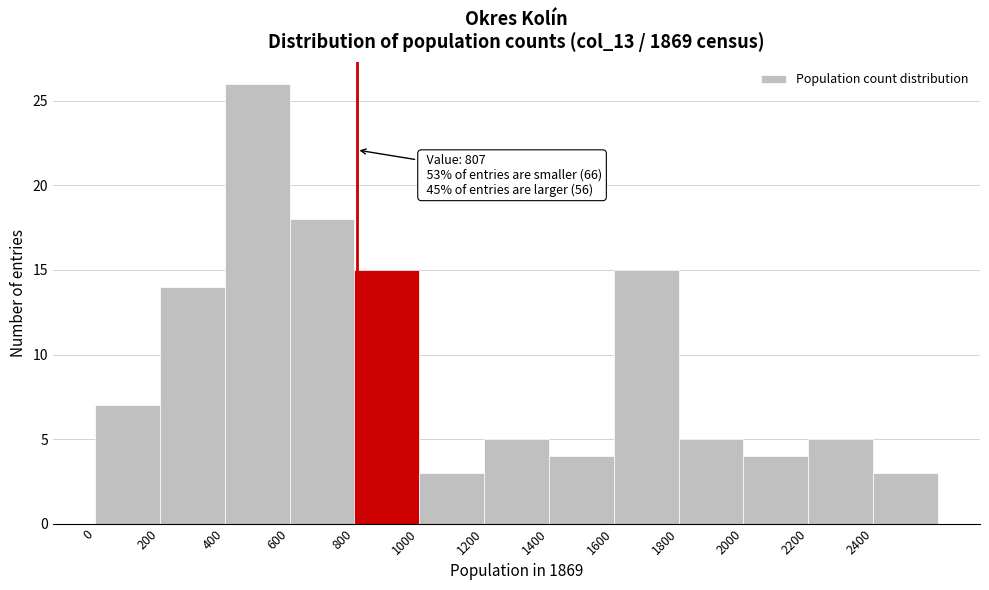

Over which range of the x-axis is the bar tallest?

400 to 600